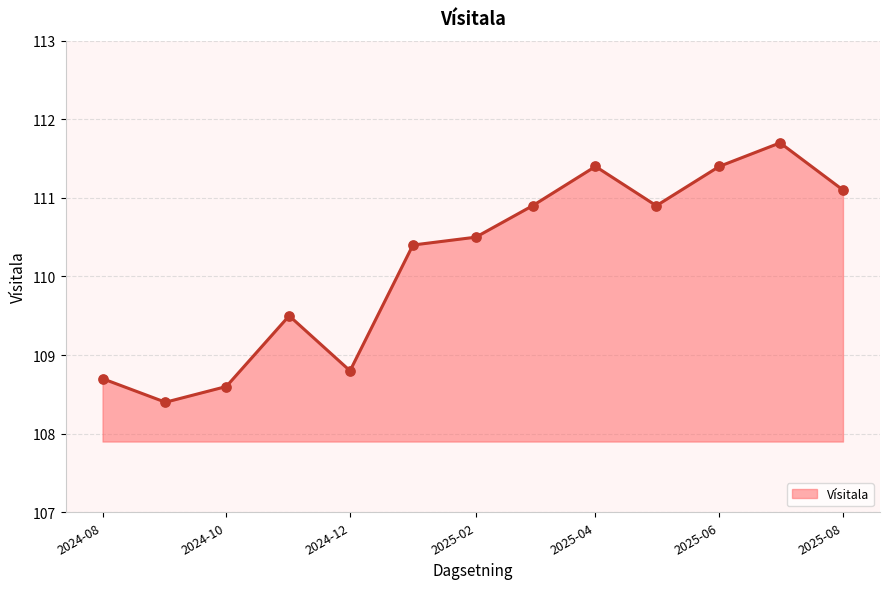

What is the difference between the maximum and minimum values?

3.3